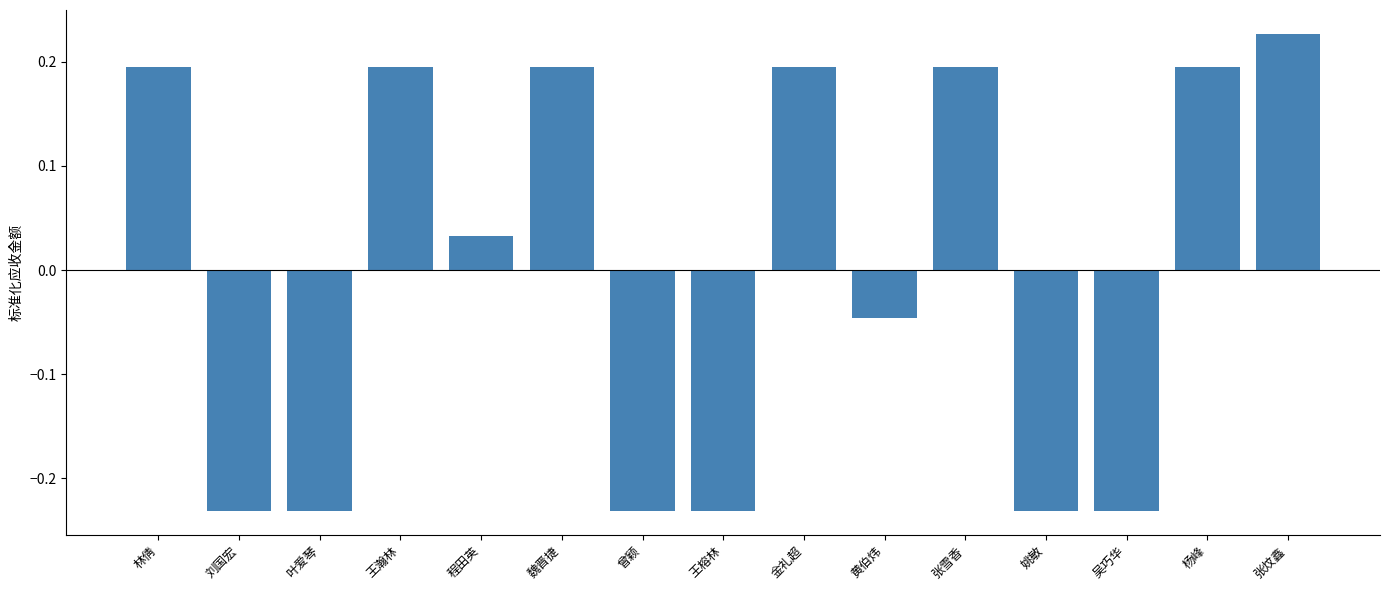

What is the difference between the maximum and minimum values?

0.5